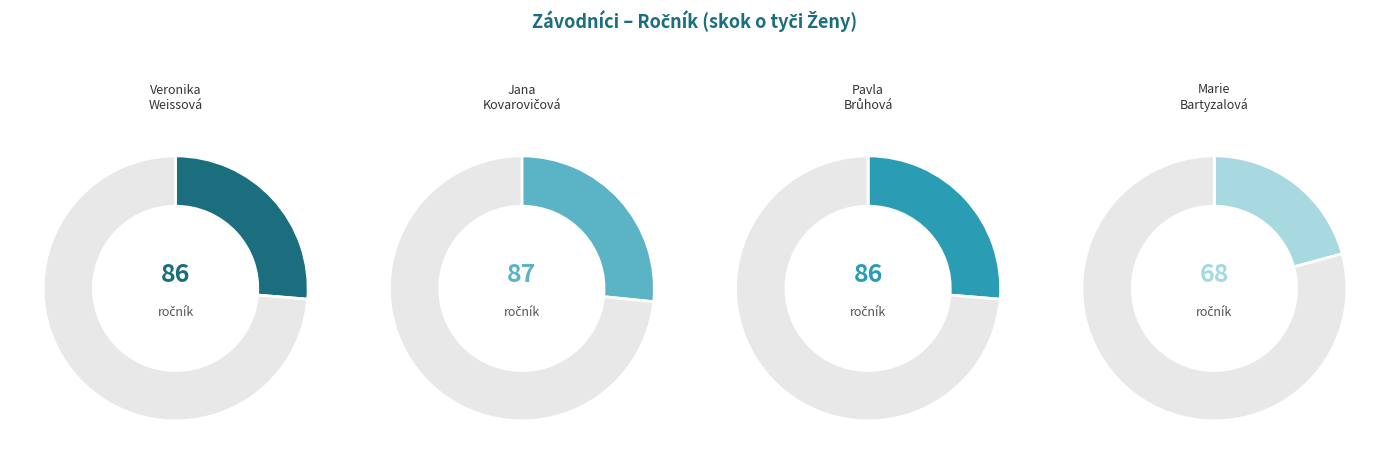

Combined, what portion of the pie is Jana Kovarovičová and Pavla Brůhová?

52.9%